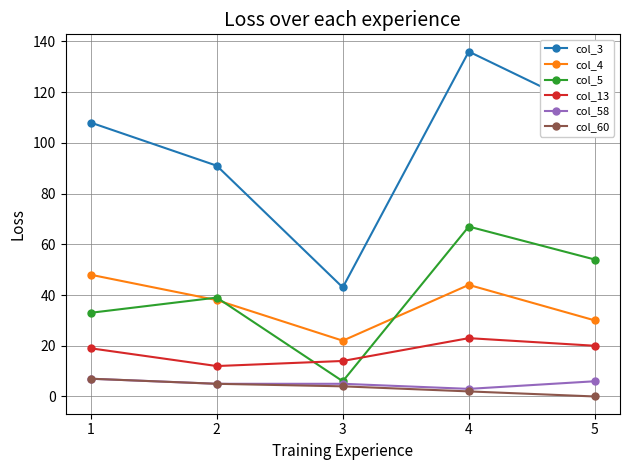

What is the value of the col_60 point at the 1st from the left?

7